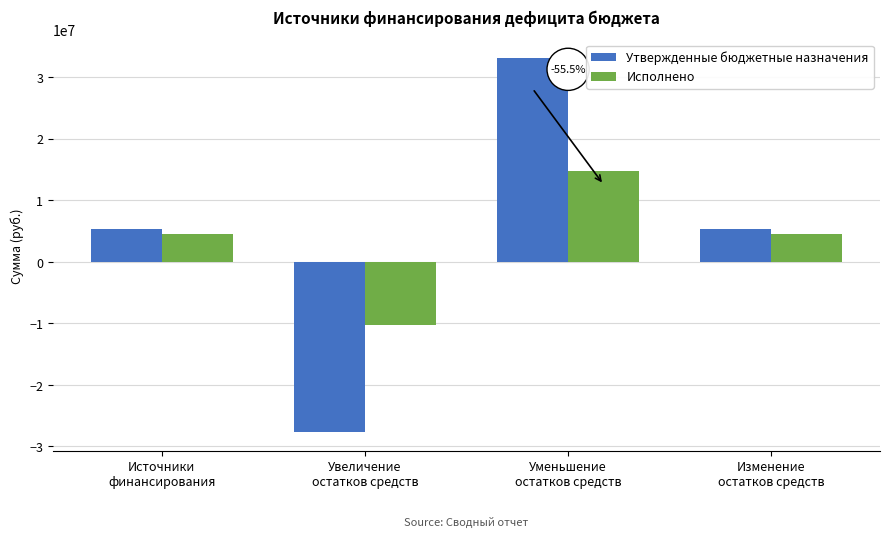

What is the difference between the highest and lowest values at Изменение
остатков средств?

913128.6